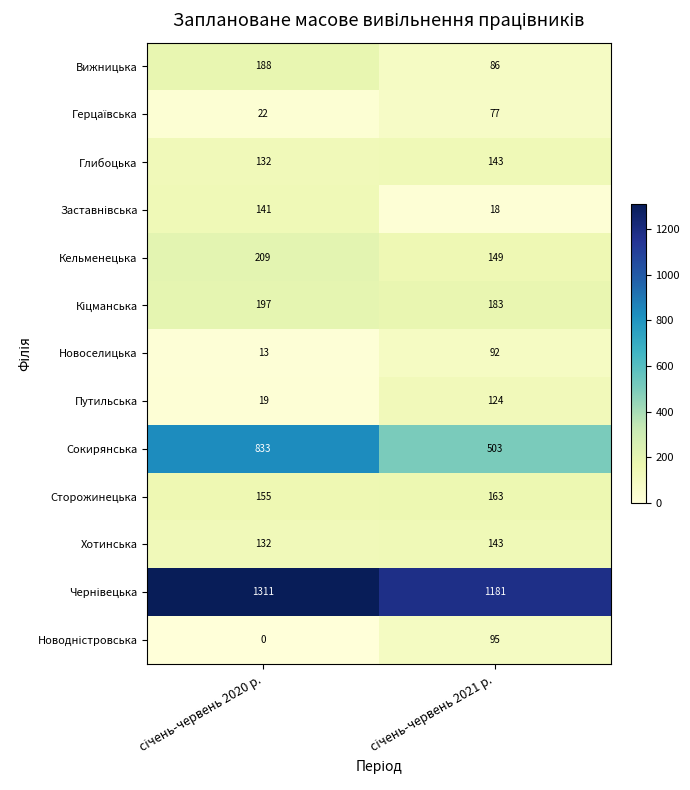

At how many categories does at least one series exceed 869?

2